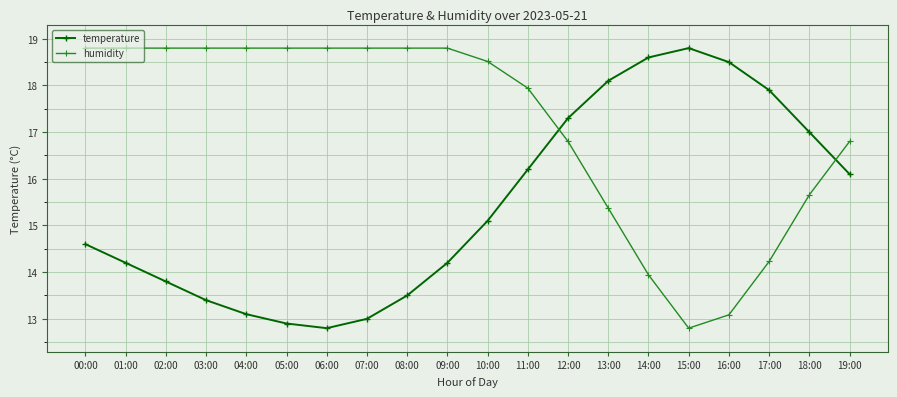

List the series in order of their overall mean, highest first.

humidity, temperature